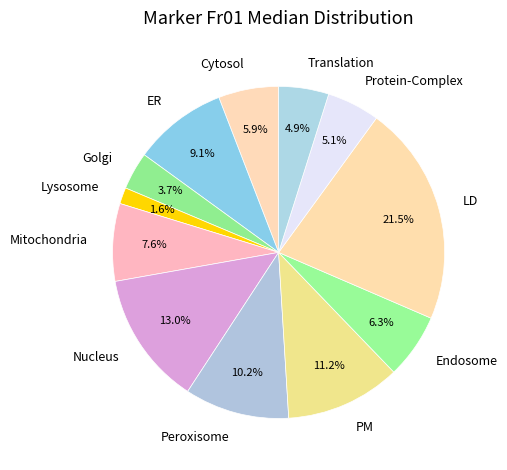

Is there a majority slice in this chart?

No